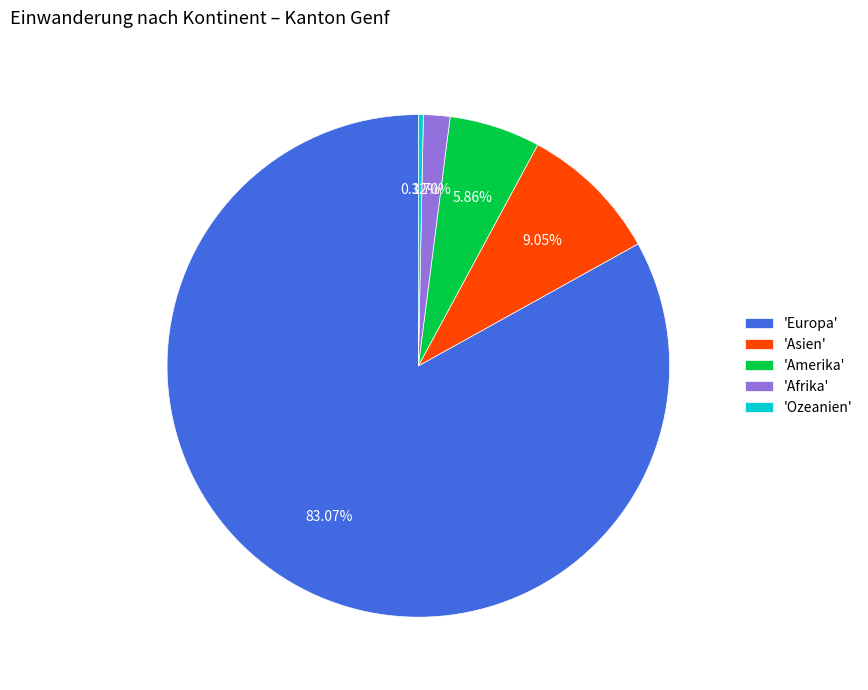

Is the sum of 'Afrika' and 'Ozeanien' greater than half?

No